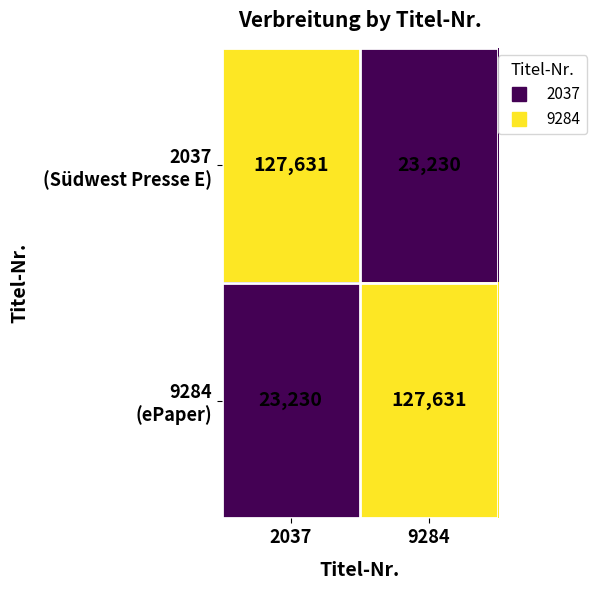

What is the smallest value displayed?

23230